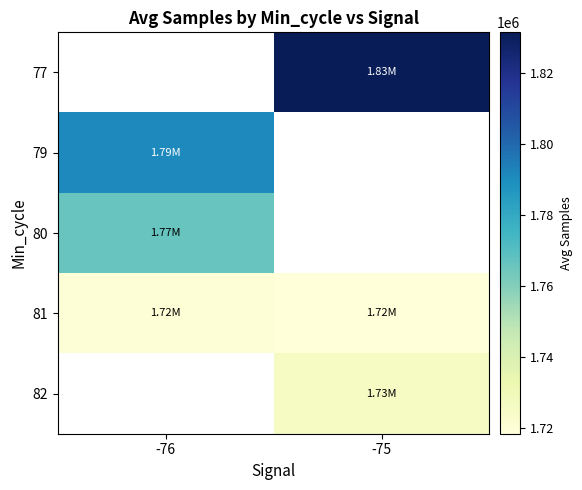

Which series has the largest total across all categories?

81